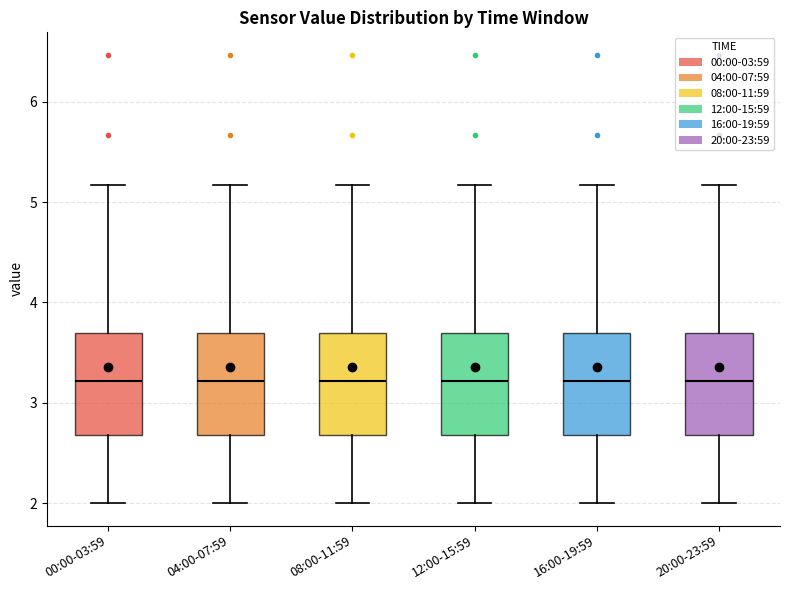

Reading left to right, transcribe this box plot: for each box, give where its median line is, the range the box spans, and where its two whiskers end, as read against the y-axis. The values are not printed on the chart, so give them approximately, as read against the axis.

00:00-03:59: median 3.2, box 2.7 to 3.7, whiskers 2.0 to 5.2
04:00-07:59: median 3.2, box 2.7 to 3.7, whiskers 2.0 to 5.2
08:00-11:59: median 3.2, box 2.7 to 3.7, whiskers 2.0 to 5.2
12:00-15:59: median 3.2, box 2.7 to 3.7, whiskers 2.0 to 5.2
16:00-19:59: median 3.2, box 2.7 to 3.7, whiskers 2.0 to 5.2
20:00-23:59: median 3.2, box 2.7 to 3.7, whiskers 2.0 to 5.2